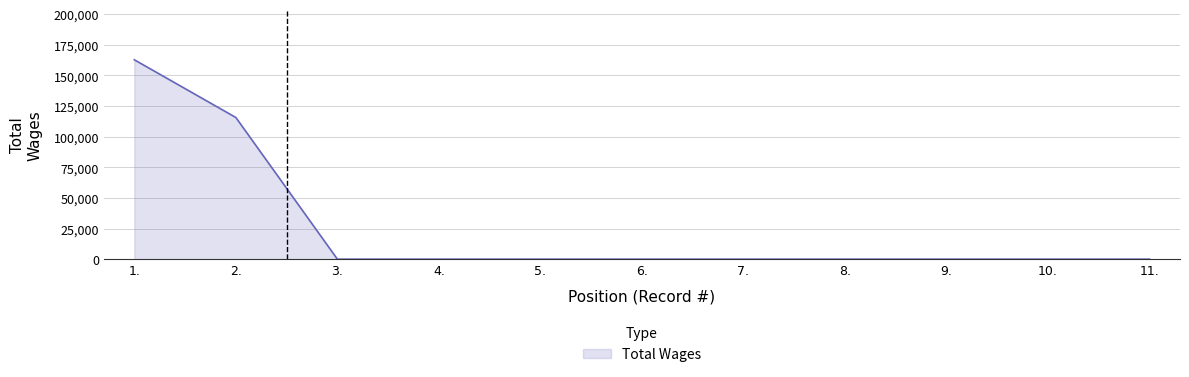

Is it true that the value at 3. is 0?

True